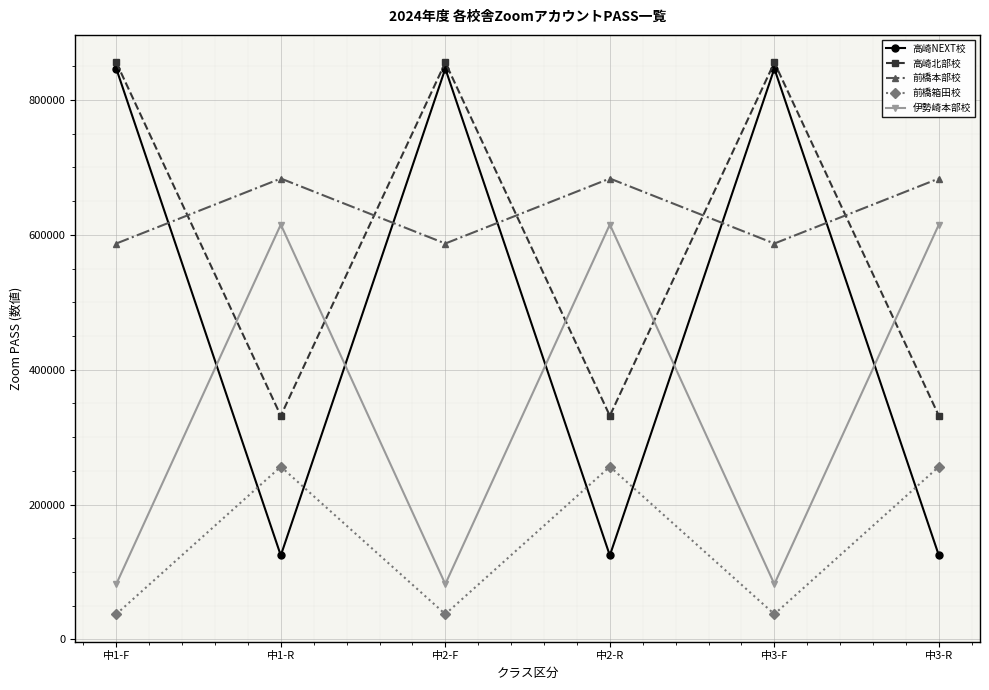

Read the 前橋箱田校 value at 中2-R, to the nearest 50.

256200